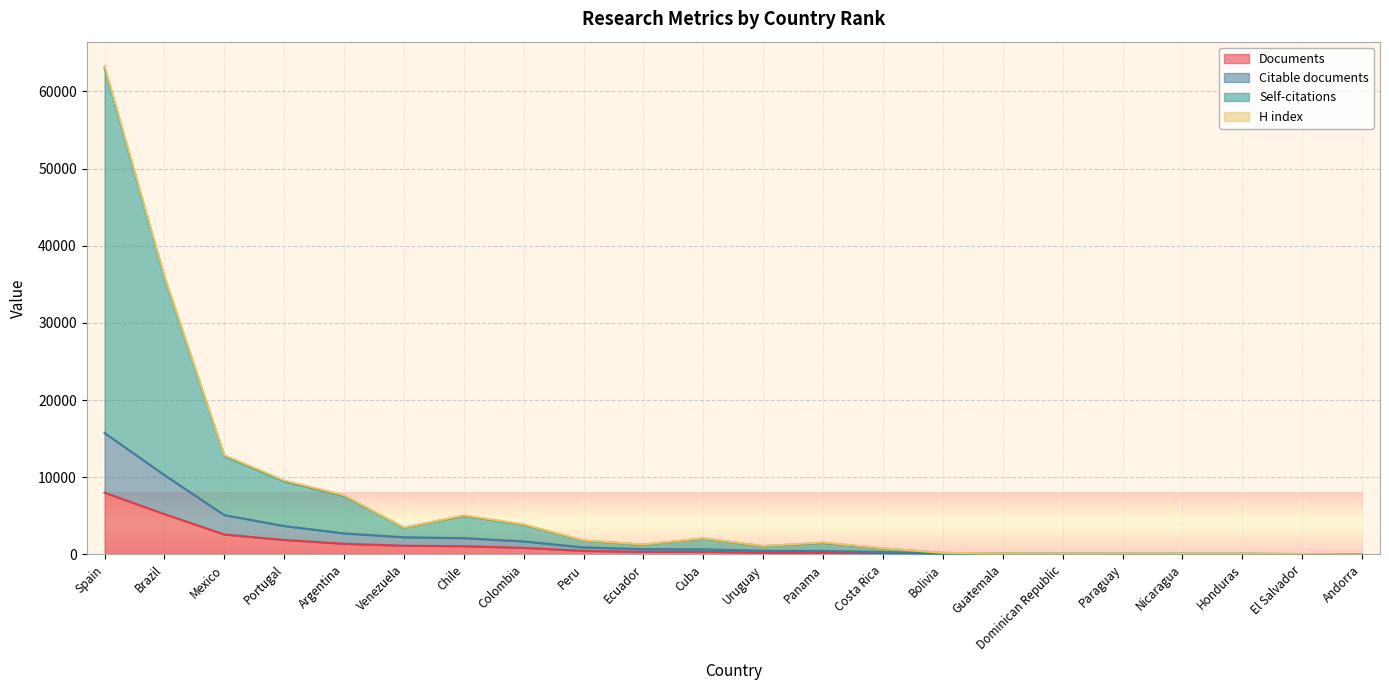

Count the number of data series in this chart.

4